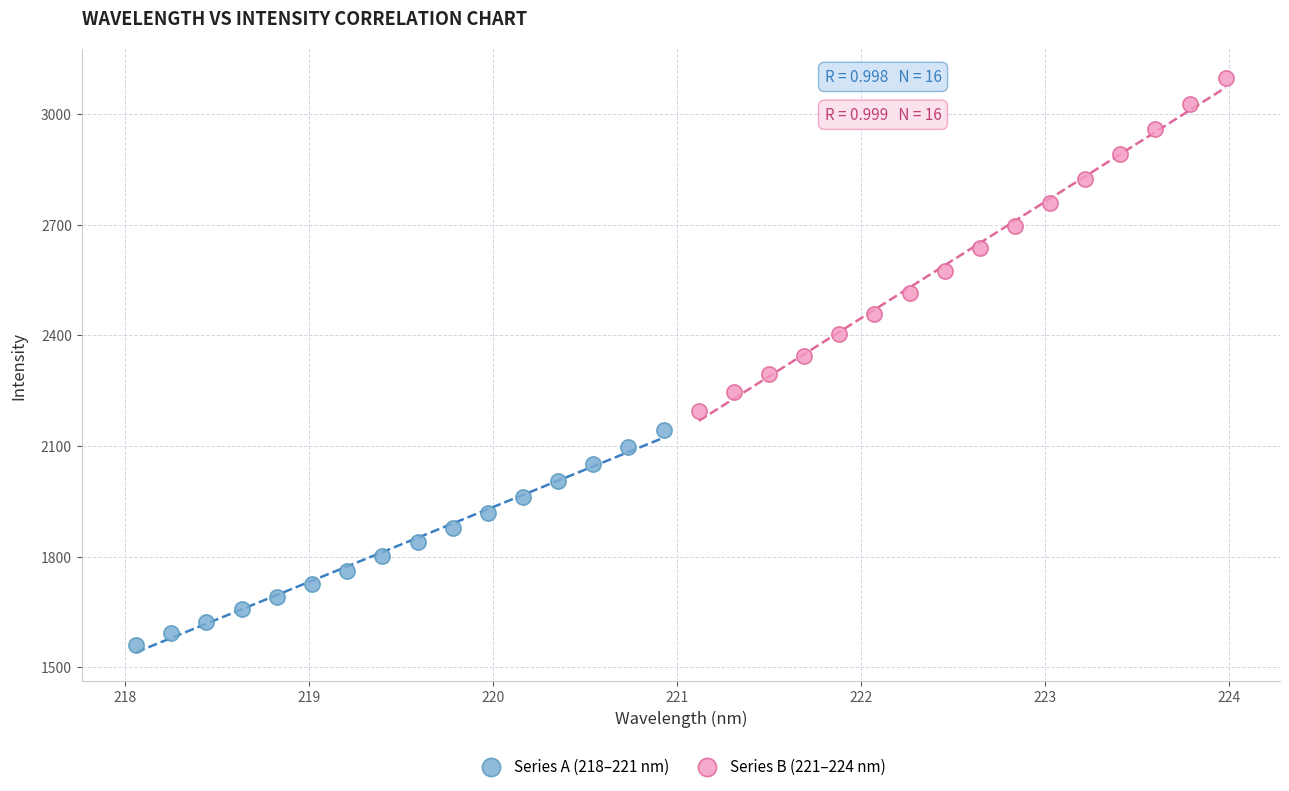

What are all the series names shown in the legend?

Series A (218–221 nm), Series B (221–224 nm)